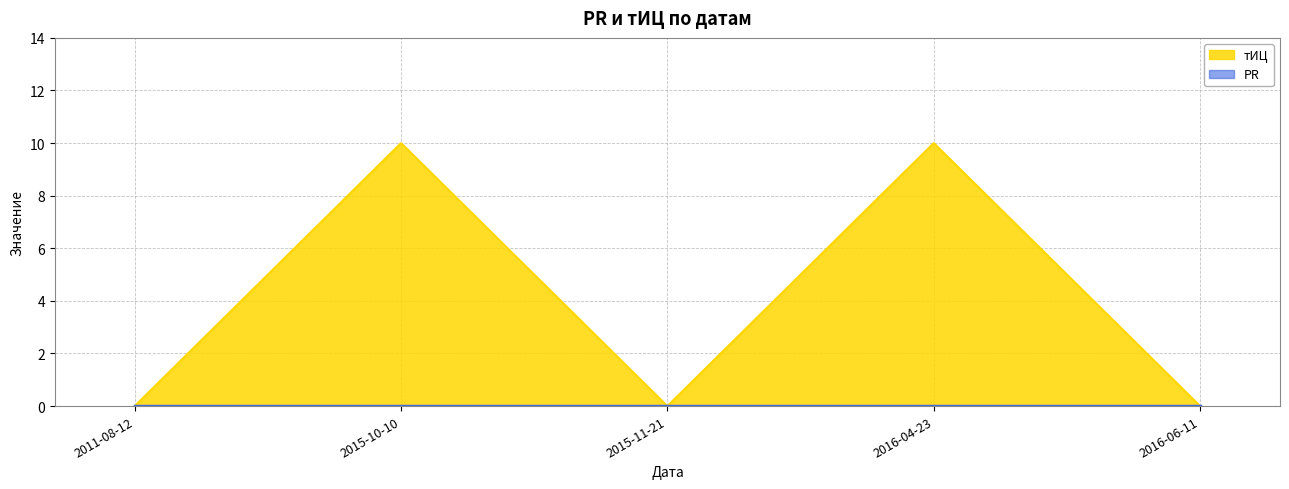

Which label corresponds to the smallest value in the chart?

2011-08-12